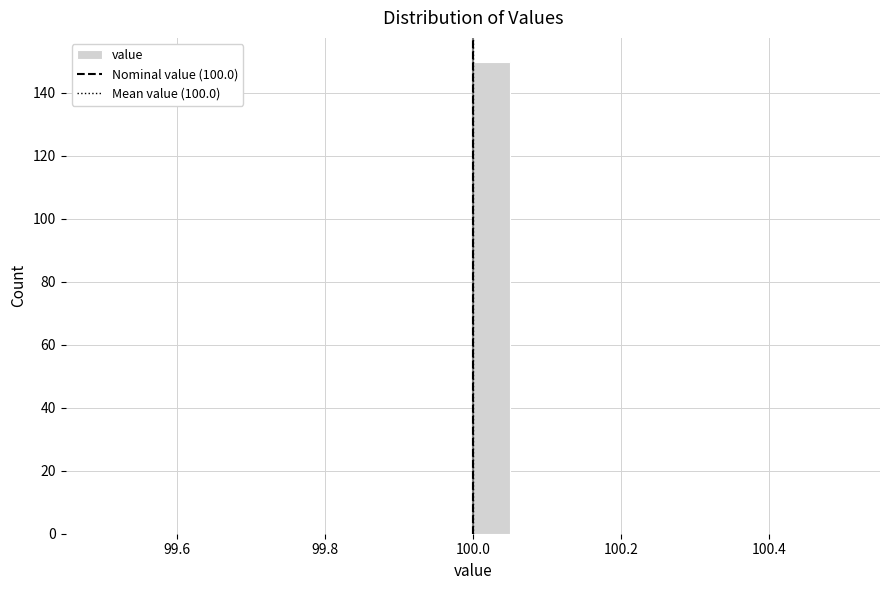

Around what value on the x-axis is the tallest bar? Give the approximate position of its centre, as read against the axis.

100.02